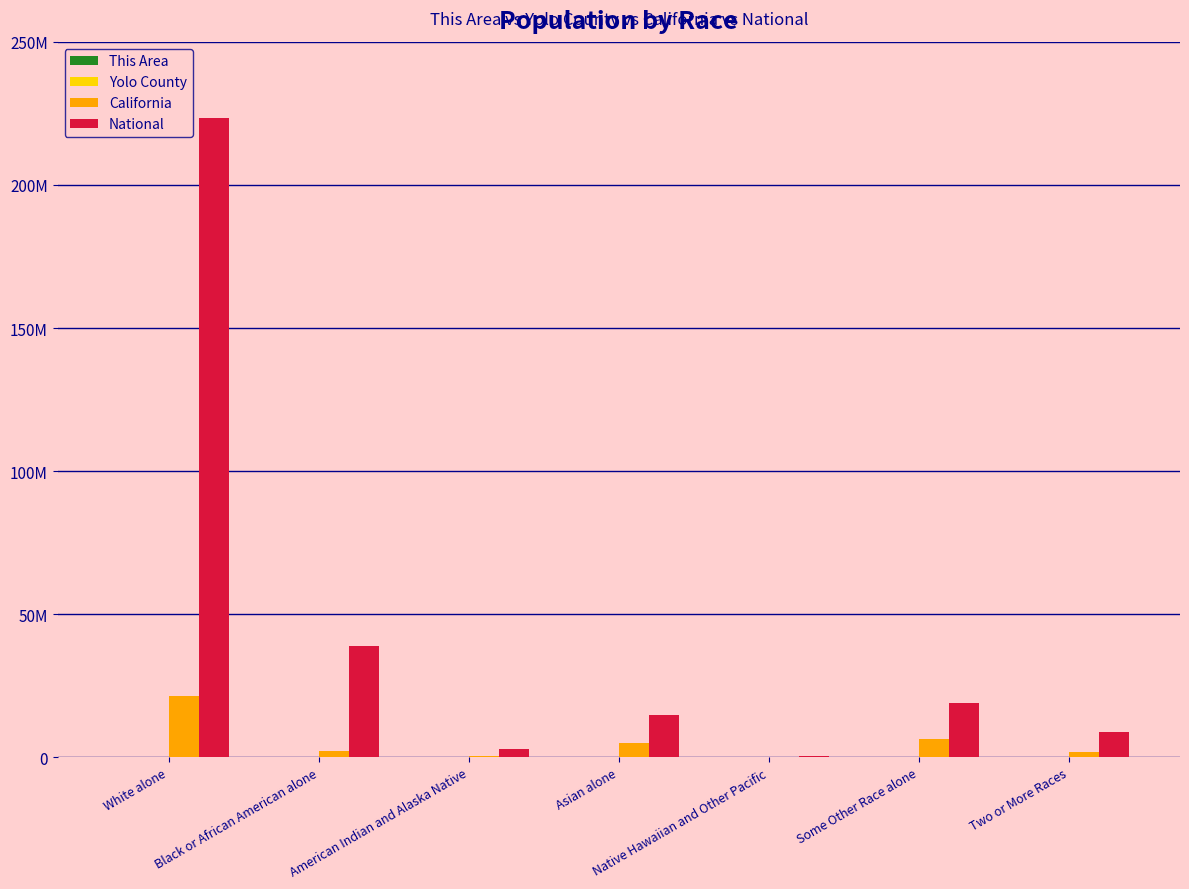

What is the sum of all This Area values?

19303